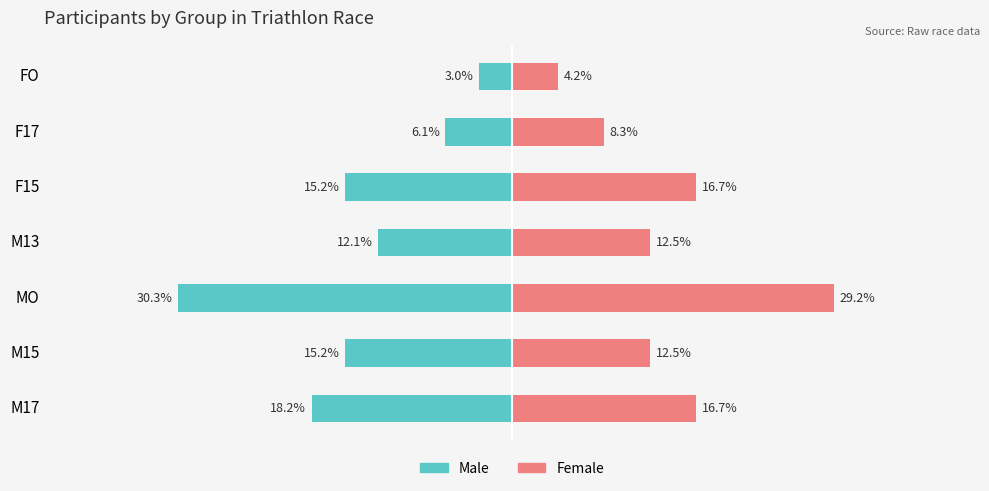

The Male series shows -12.1 at M13. True or false?

True